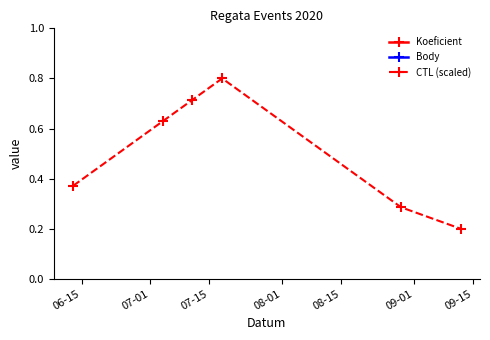

What are all the series names shown in the legend?

Koeficient, Body, CTL (scaled)